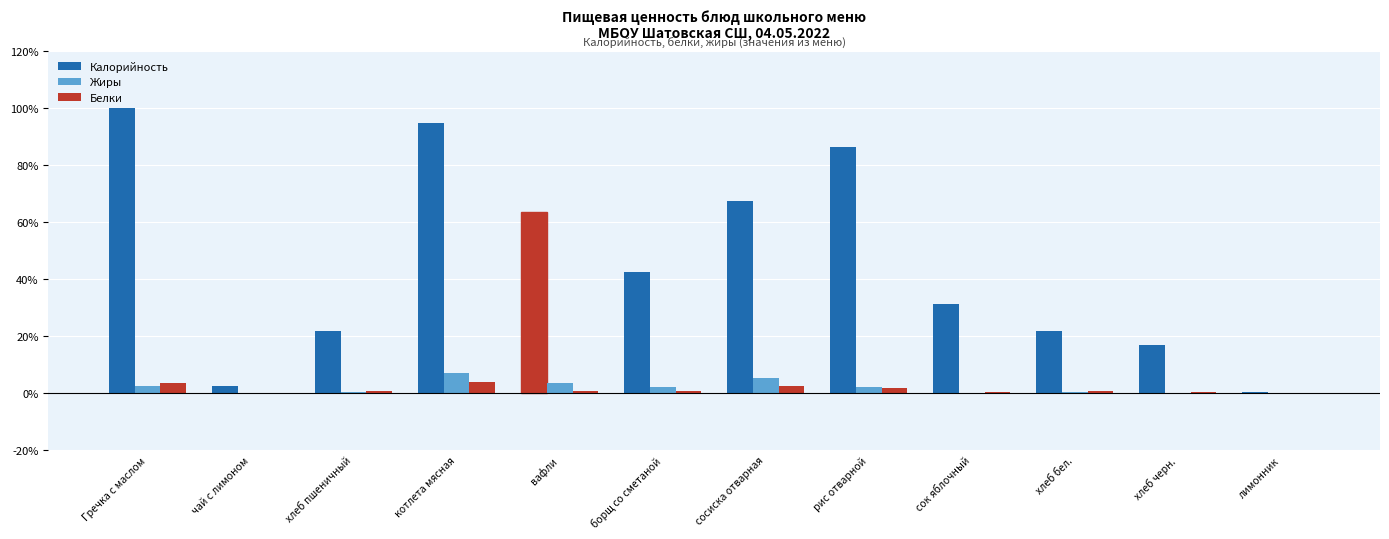

At how many categories does at least one series exceed 52?

5